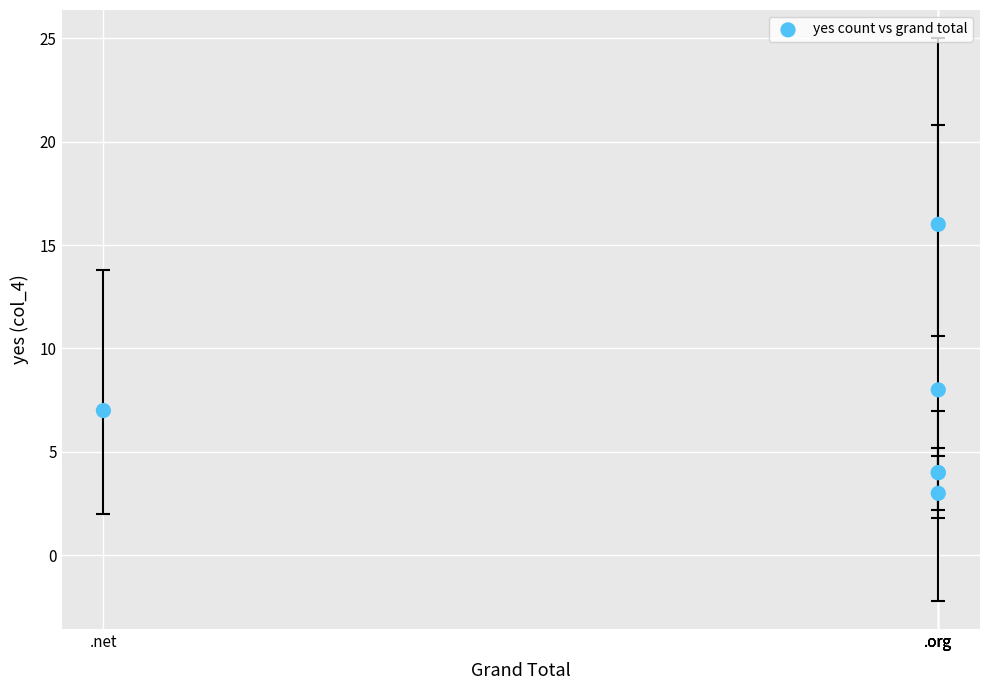

What Y value in the scatter plot is closest to 9?

8